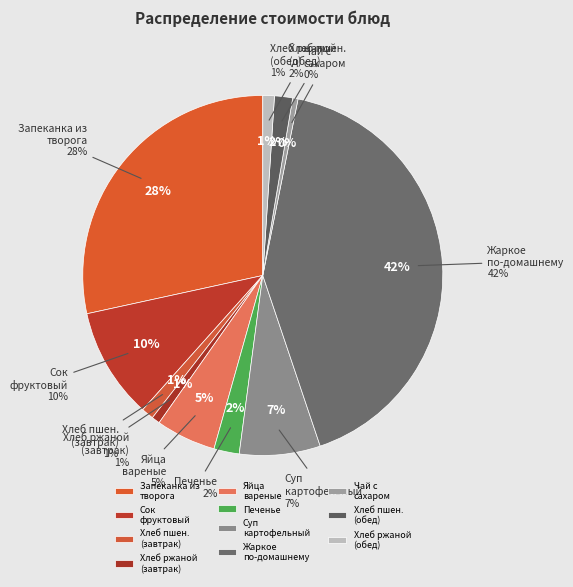

What is the ratio of the value at ЗАПЕКАНКА ИЗ ТВОРОГА С МОЛОКОМ СГУЩЕННЫМ to the value at ХЛЕБ РЖАНОЙ (завтрак)?

38.4